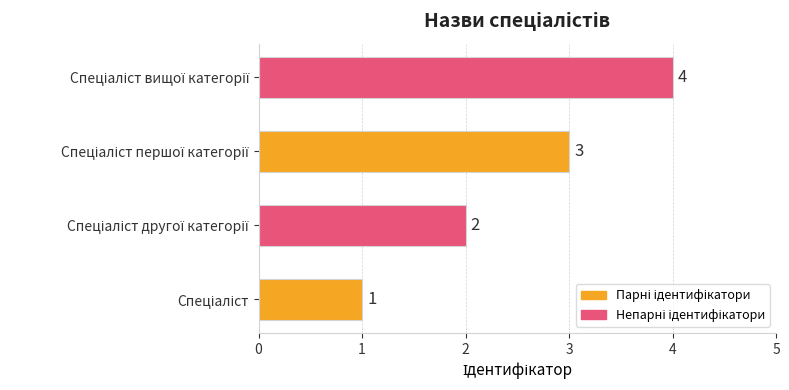

What is the greatest value displayed?

4